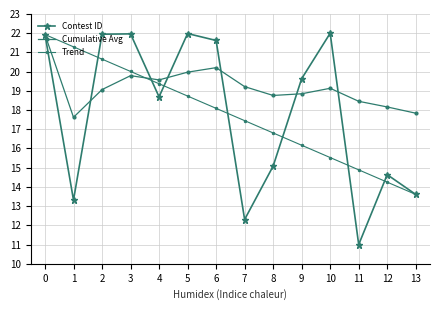

Does the chart display data point markers on the line(s)?

Yes